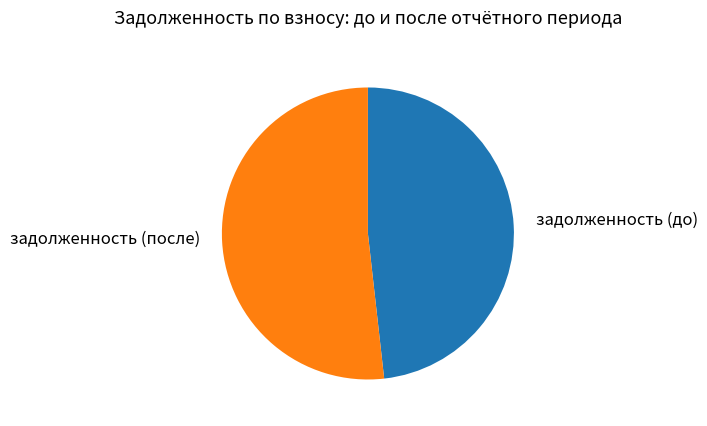

Does any single category account for the majority?

Yes